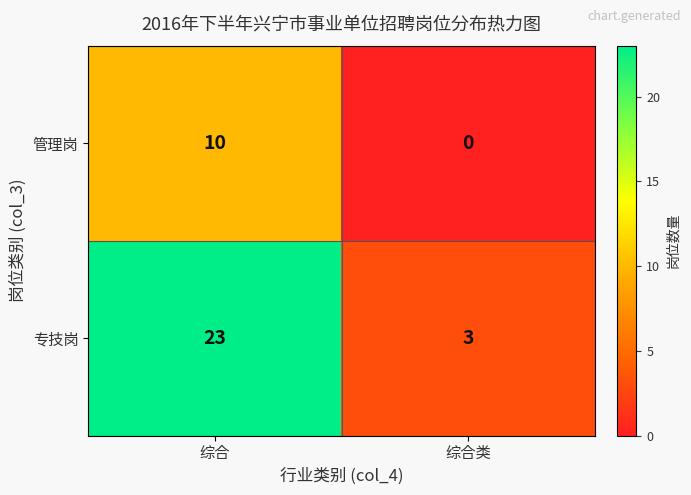

Between 综合 and 综合类, which series saw the biggest shift?

专技岗